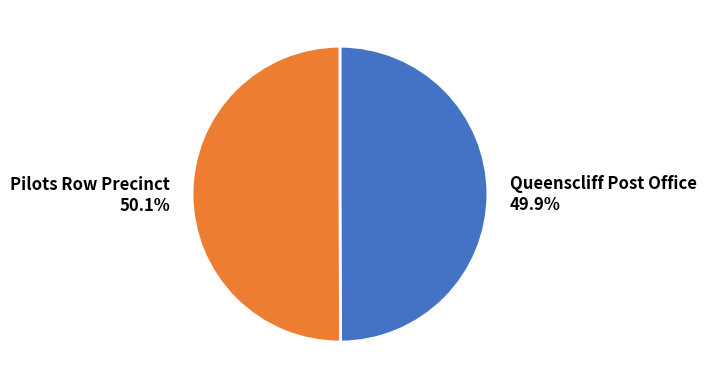

Is it true that Pilots Row Precinct is 50% of the pie?

True